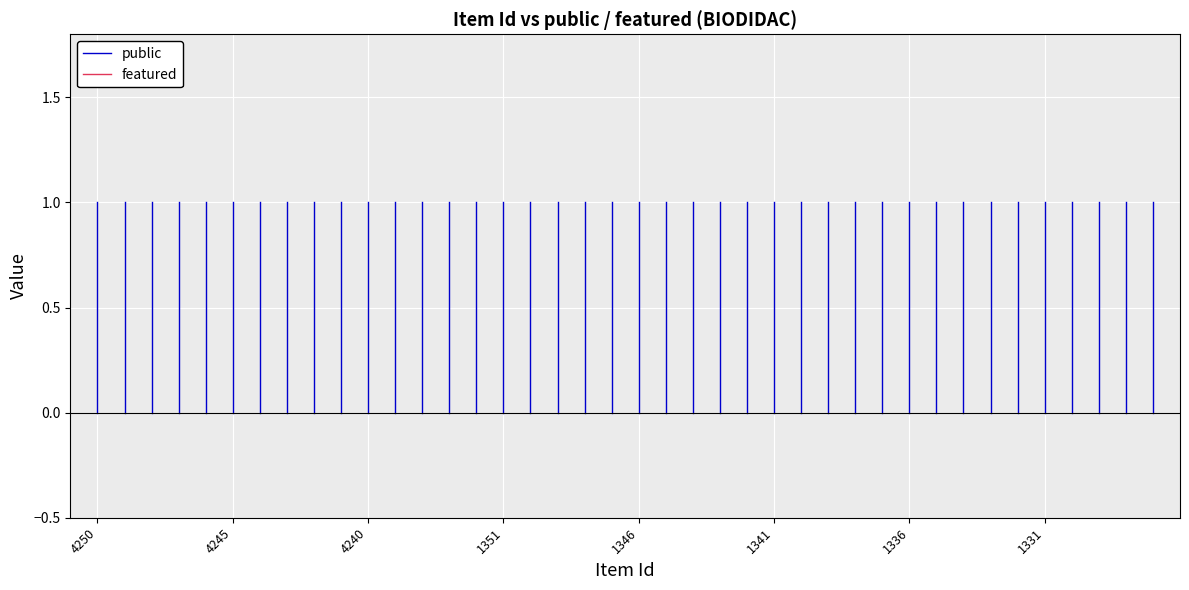

The value of featured at 4250 is 0. True or false?

True